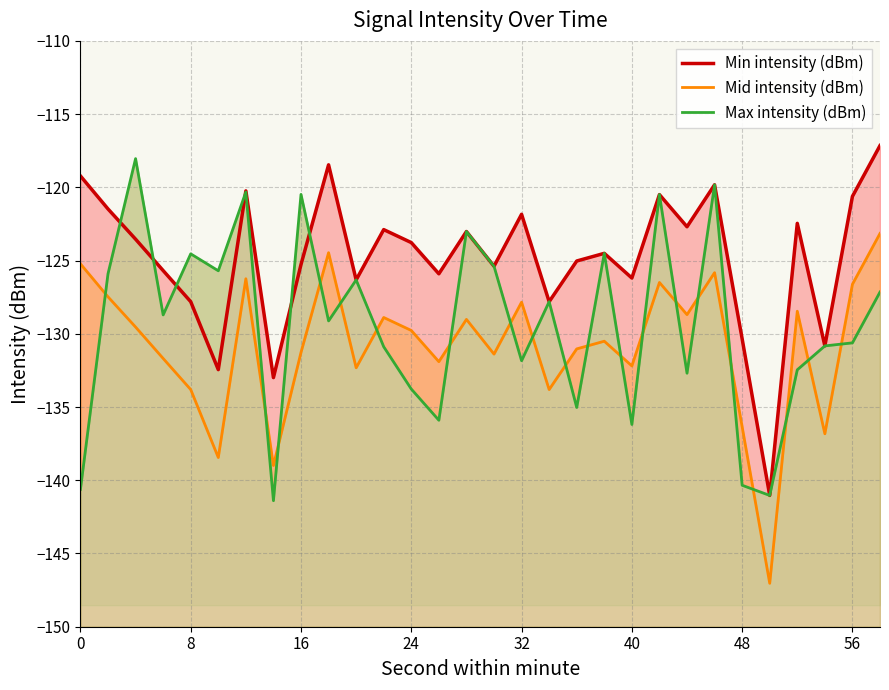

What is the value of the Mid intensity (dBm) point at the 26th from the left?

-147.0